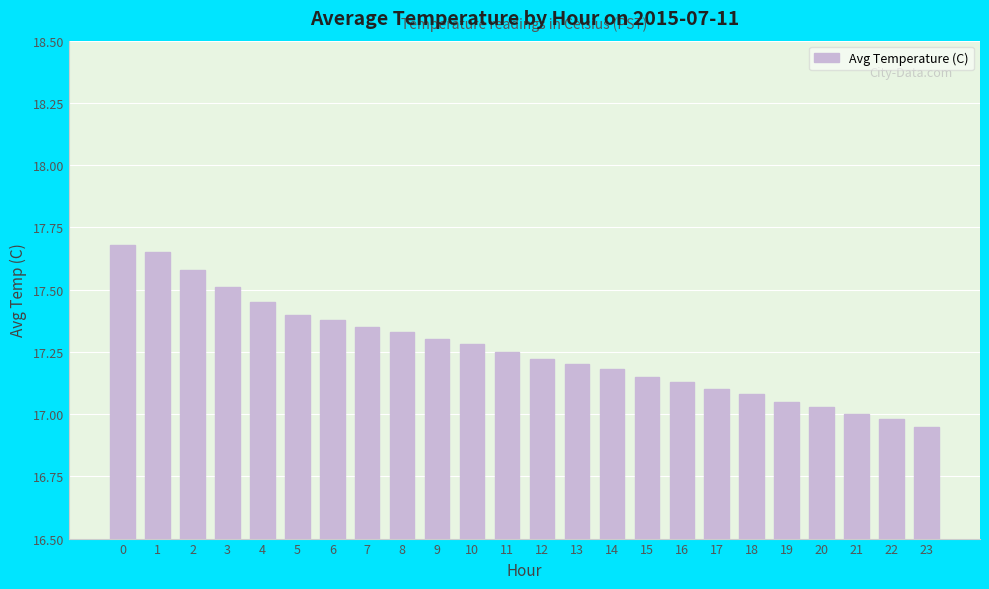

What is the ratio of the value at 22 to the value at 6?

1.0